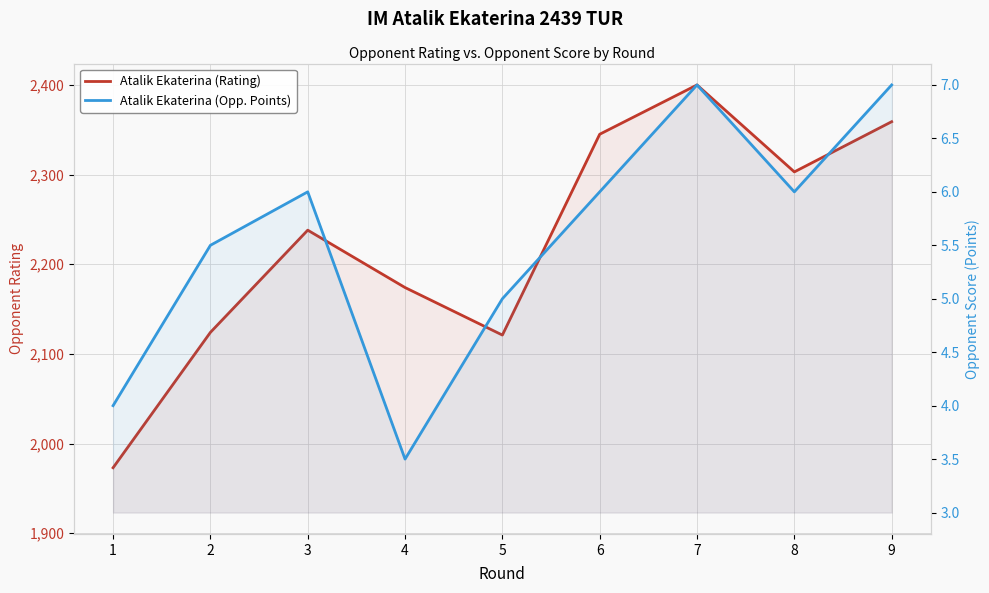

What is the highest value of the Atalik Ekaterina (Opp. Points) series?

7.0